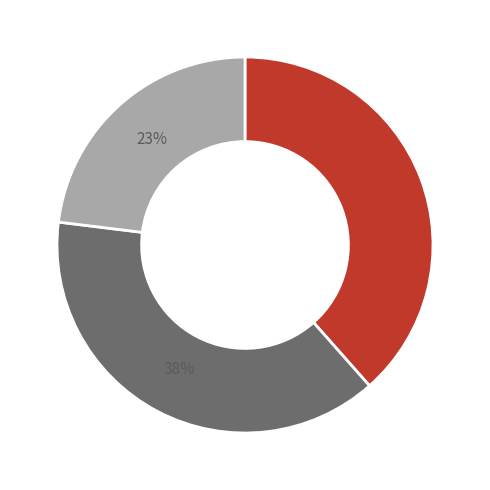

Is there a majority slice in this chart?

No